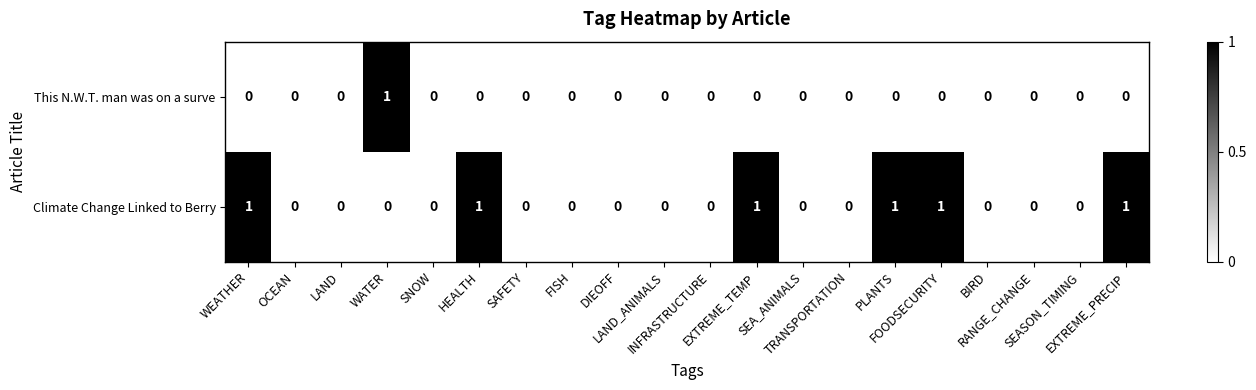

How many series are shown in this chart?

2